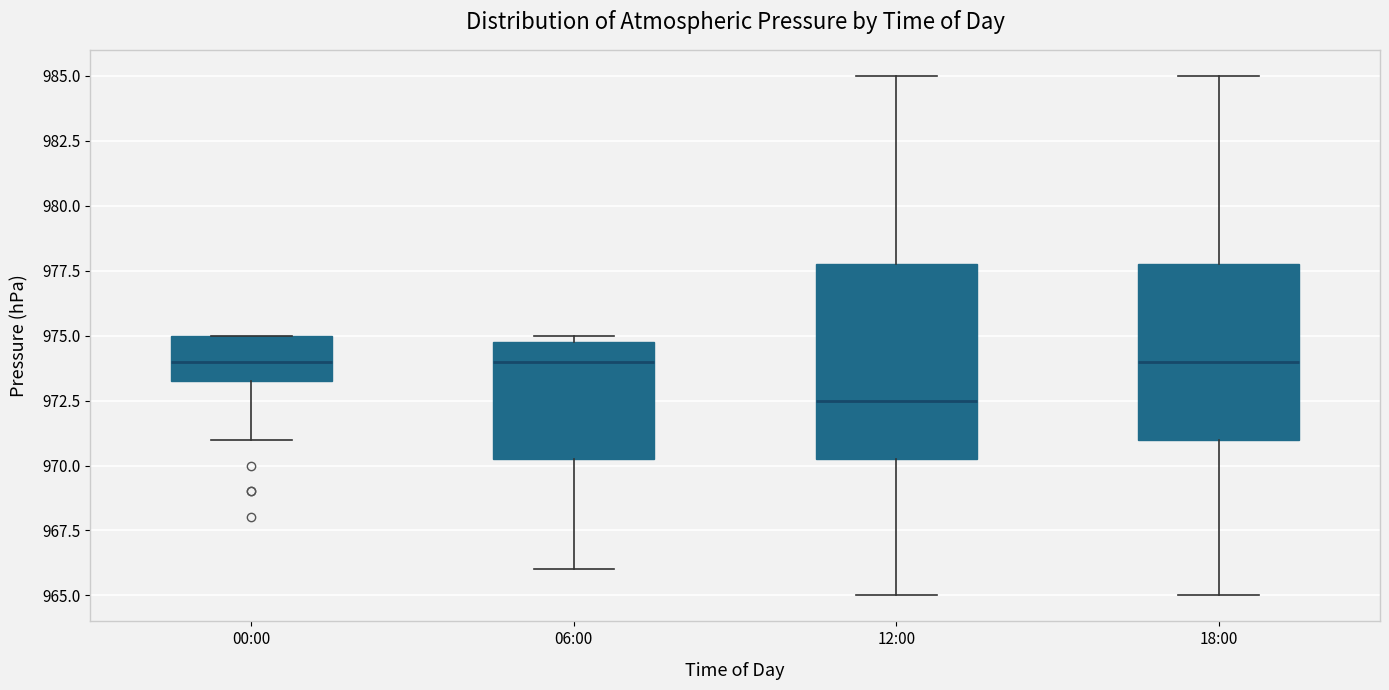

Reading left to right, transcribe this box plot: for each box, give where its median line is, the range the box spans, and where its two whiskers end, as read against the y-axis. The values are not printed on the chart, so give them approximately, as read against the axis.

00:00: median 974.0, box 973.5 to 975.0, whiskers 971.0 to 975.0
06:00: median 974.0, box 970.5 to 975.0, whiskers 966.0 to 975.0 (just above the box's upper edge)
12:00: median 972.5, box 970.5 to 978.0, whiskers 965.0 to 985.0
18:00: median 974.0, box 971.0 to 978.0, whiskers 965.0 to 985.0